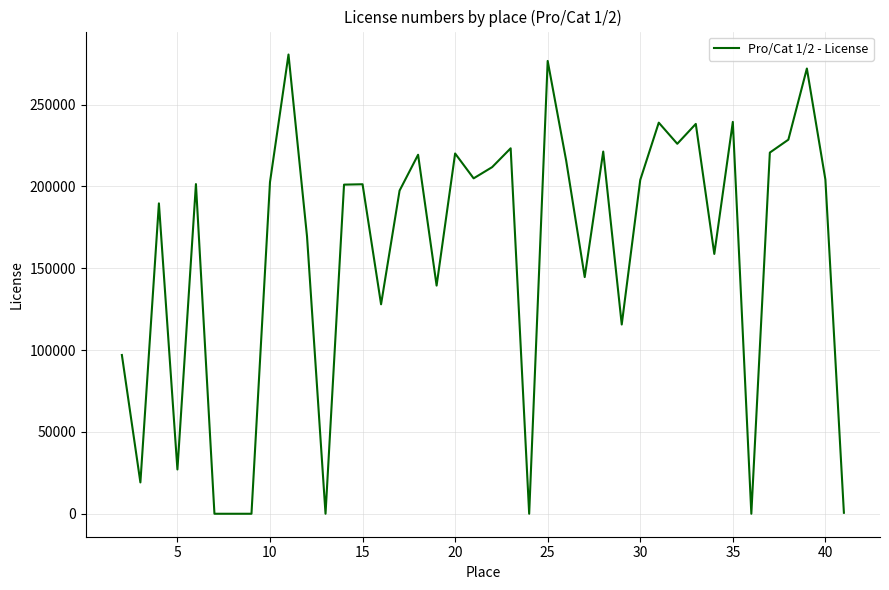

What is the difference between the maximum and minimum values?

280626